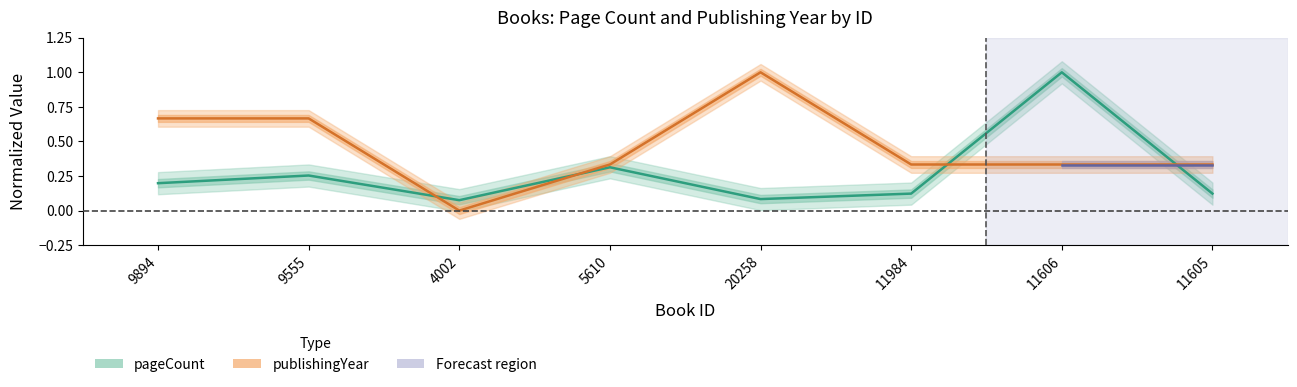

Is it true that pageCount equals 0.2 at 11605?

False